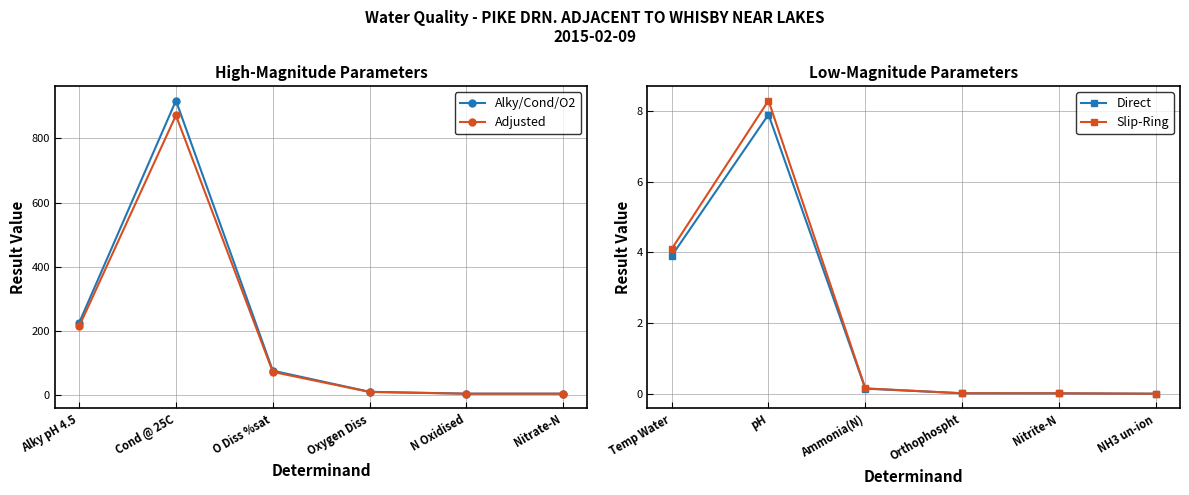

True or false: Direct has a value of 7.9 at pH.

True